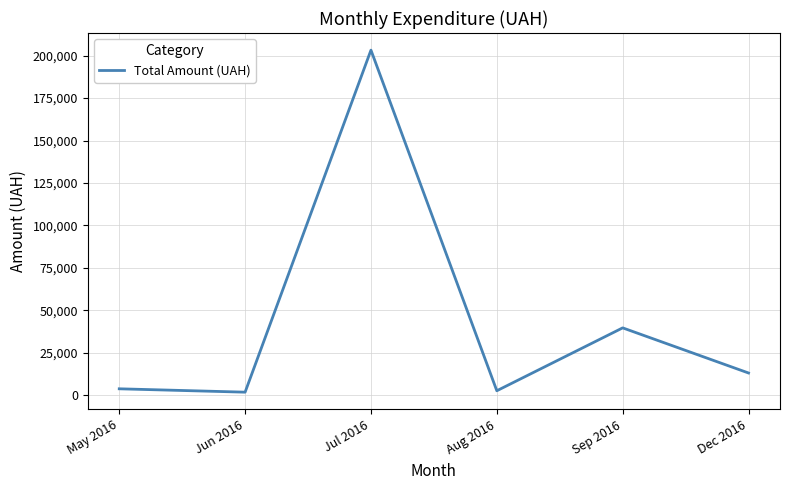

True or false: the data shows 203240.9 at Jul 2016.

True